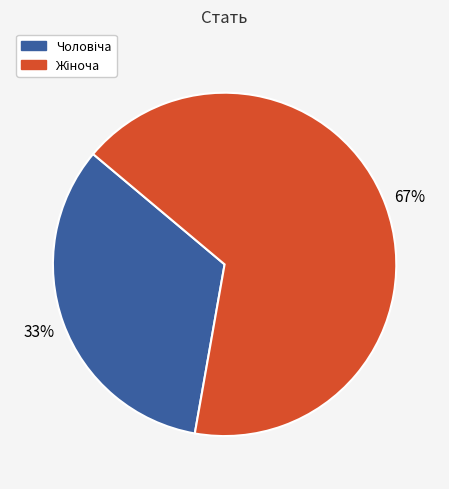

Is there any slice that represents more than half of the pie?

Yes